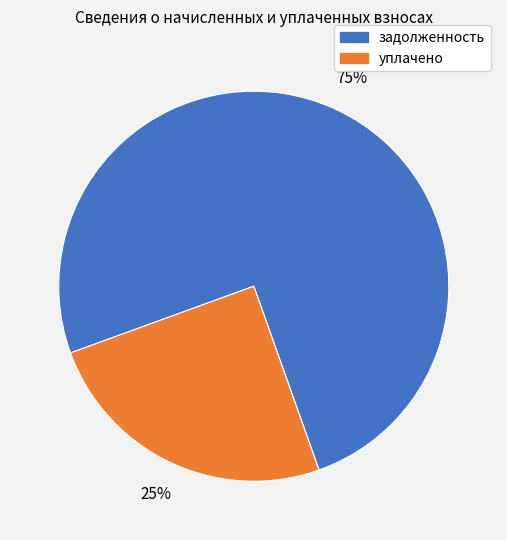

Is there a majority slice in this chart?

Yes